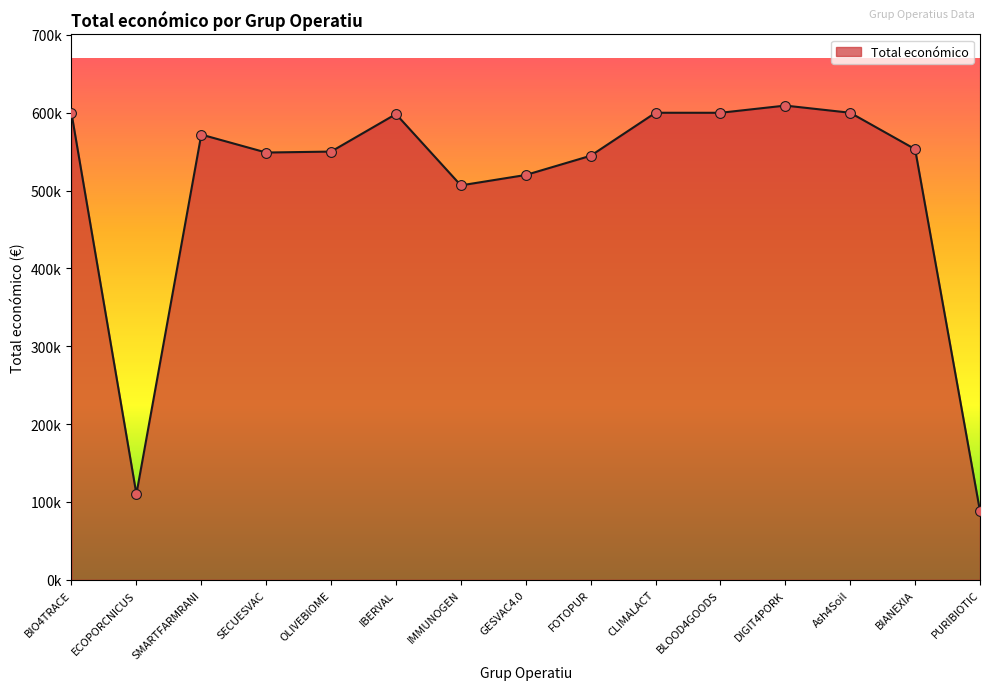

What is the ratio of the value at BLOOD4GOODS to the value at CLIMALACT?

1.0